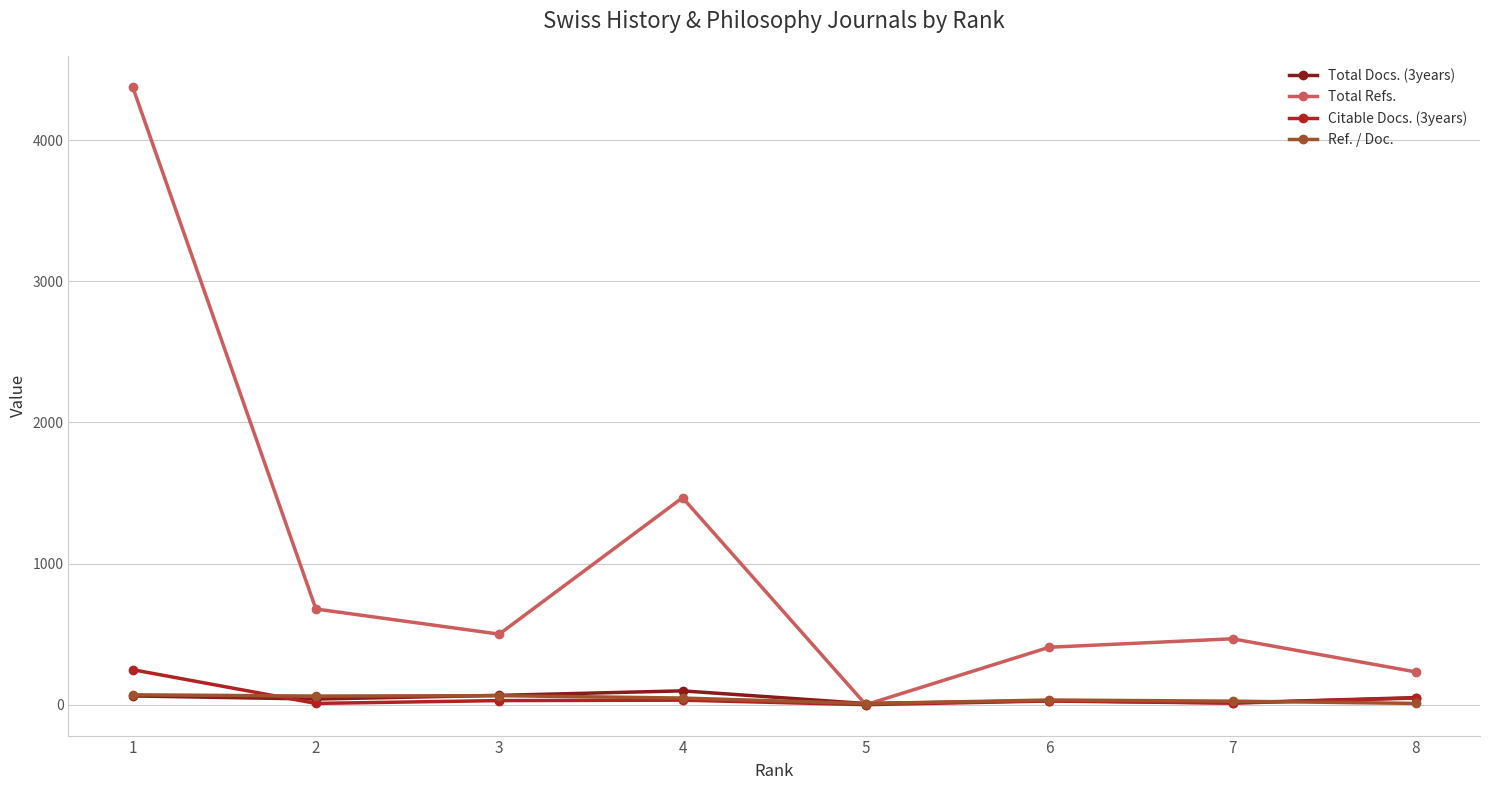

What is the greatest value displayed?

4380